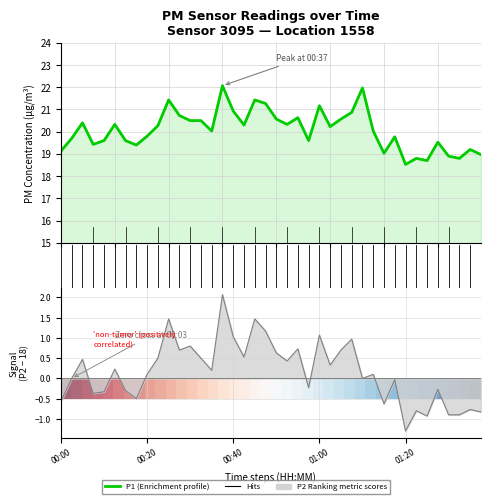

What is the difference between the highest and lowest values at 30?

19.4